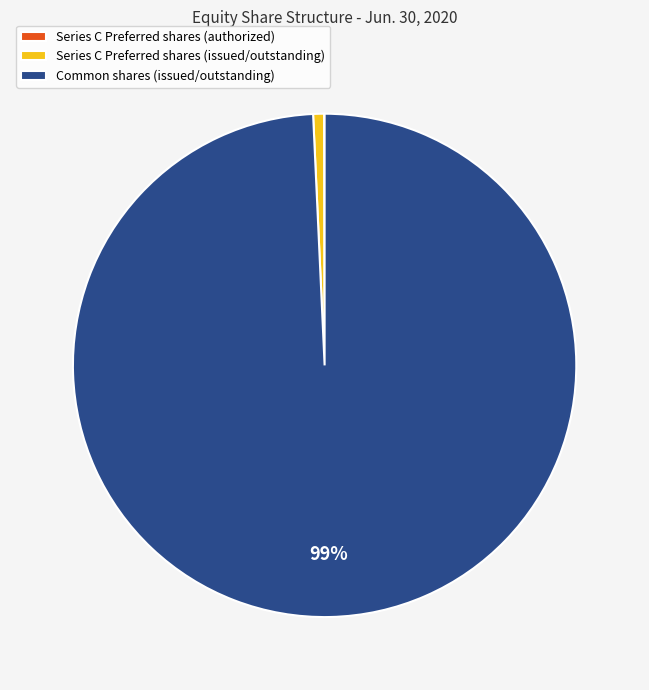

To the nearest percent, what is the difference between the largest and smallest slice percentages?

99%